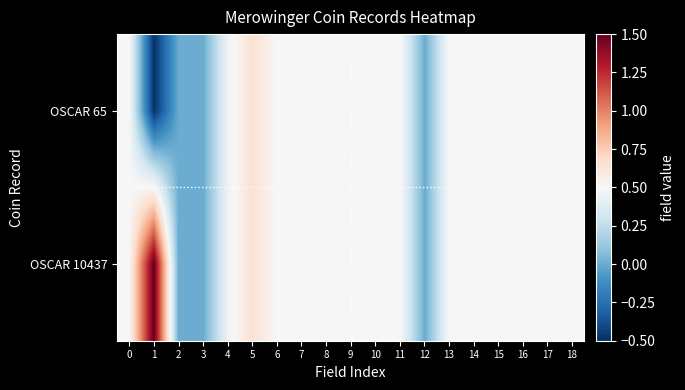

How many categories are shown in the chart?

19